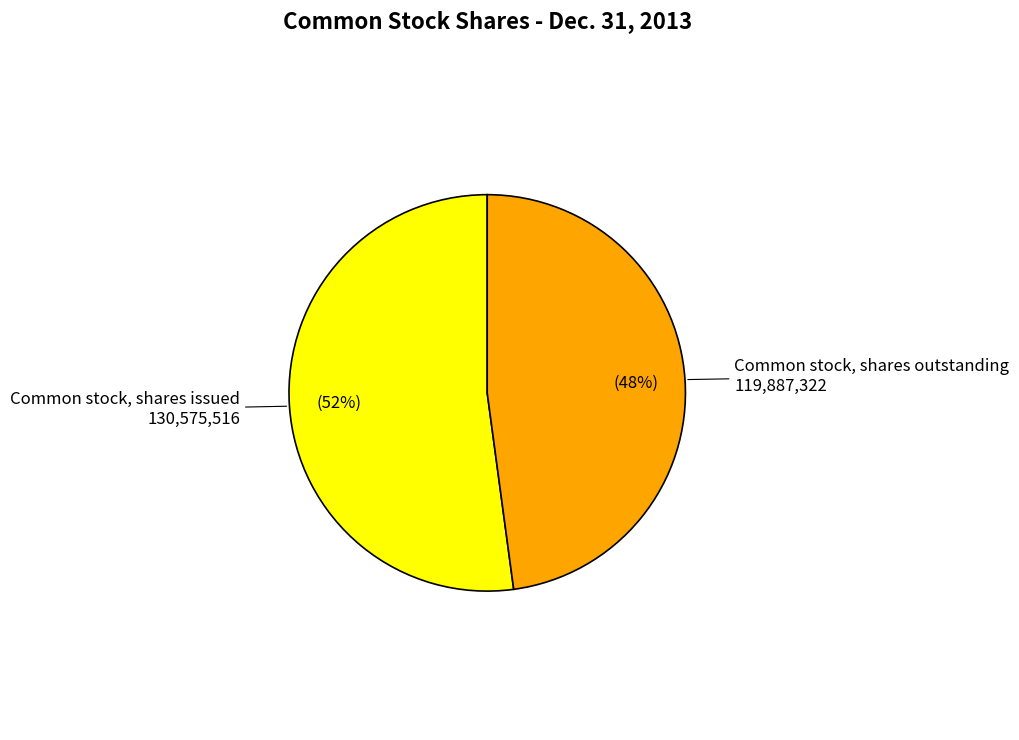

Does any single category account for the majority?

Yes